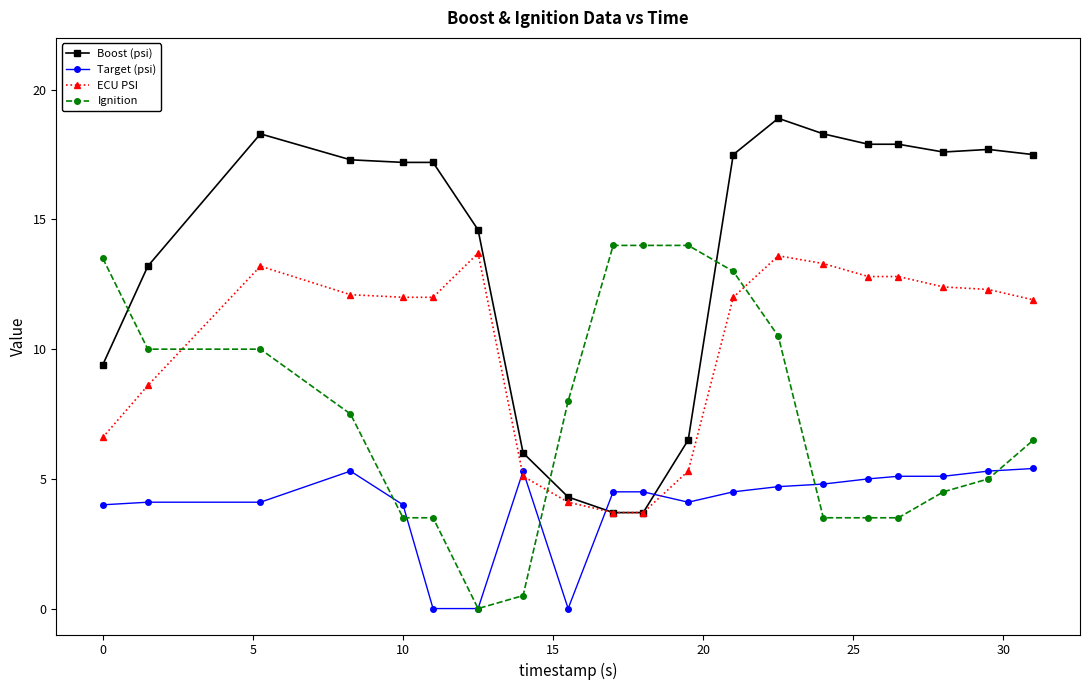

How many distinct data groups are displayed?

4